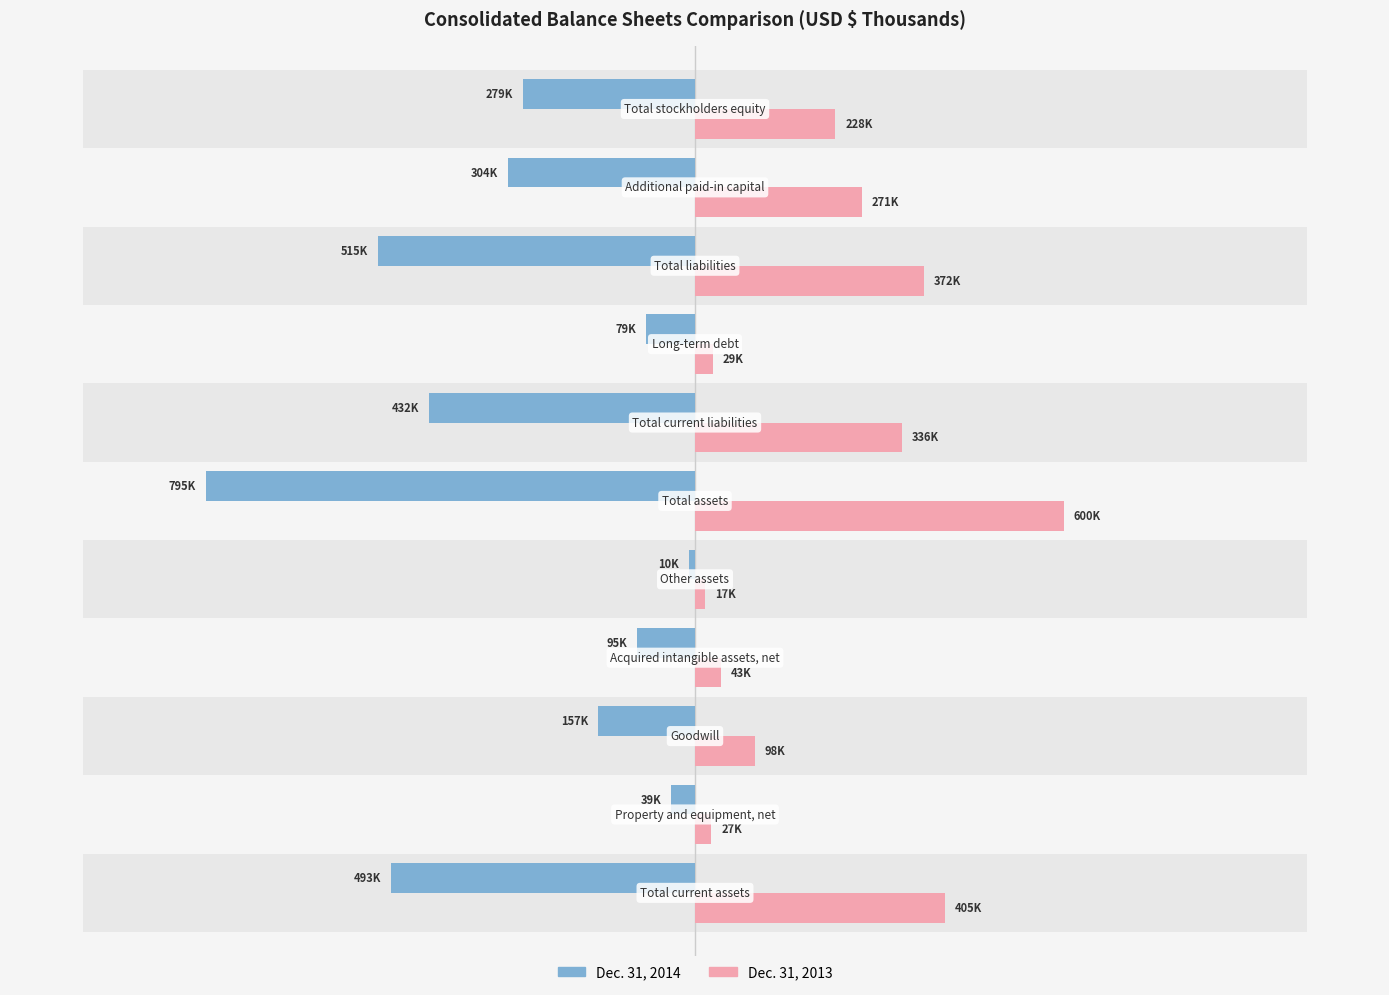

At how many categories does at least one series exceed -150378?

11